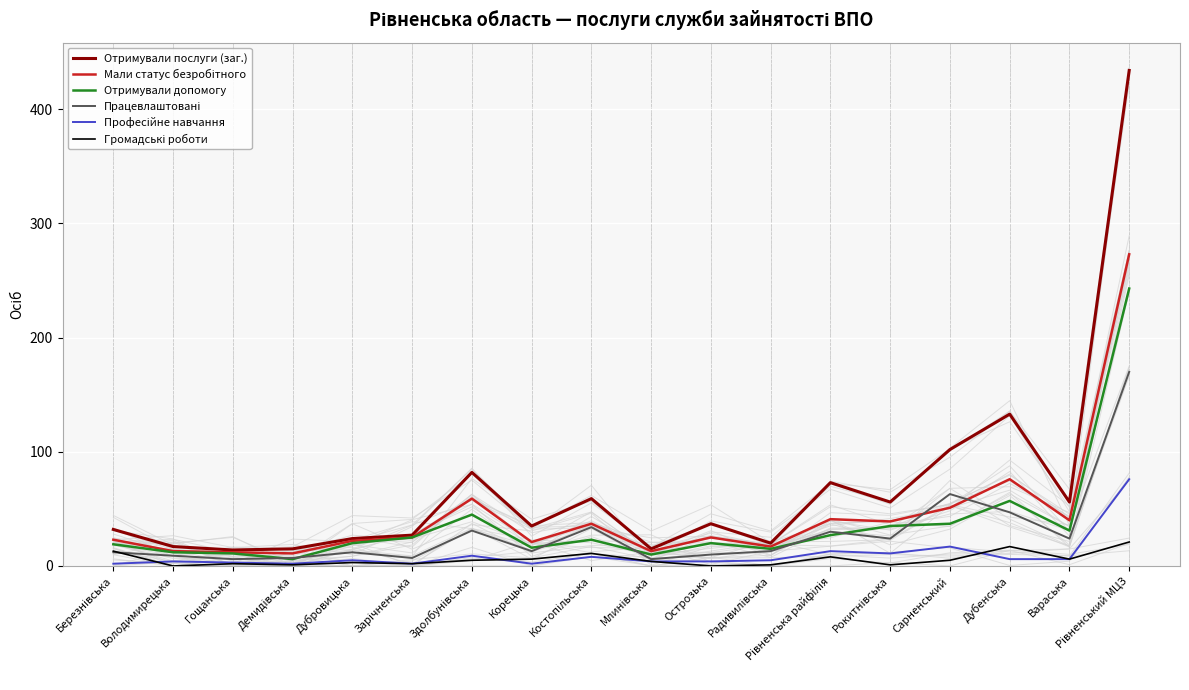

At which category is the sum across all series the highest?

Рівненський МЦЗ